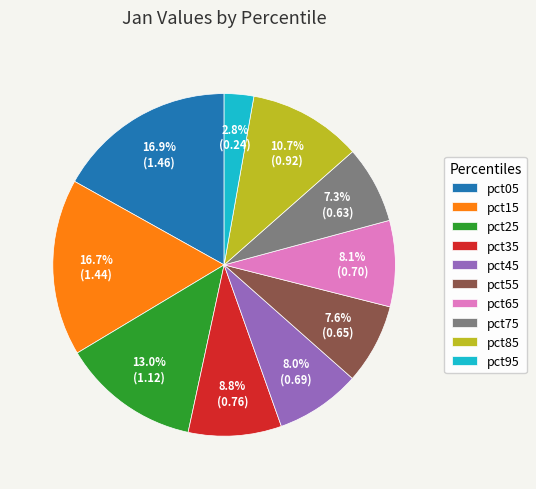

What percentage is the pct25 slice, to the nearest percent?

13%